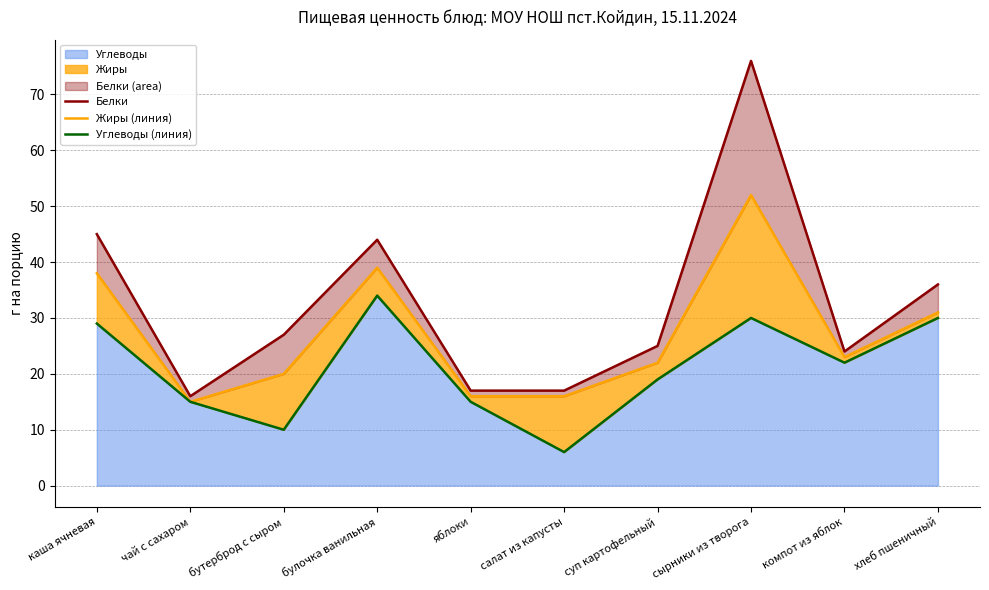

What value does the Углеводы series have at бутерброд с сыром?

10